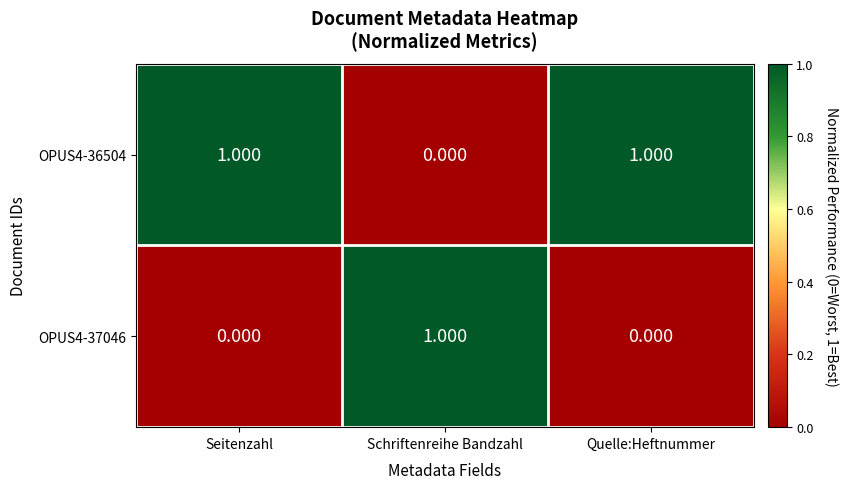

At which label is OPUS4-36504 closest to 0?

Schriftenreihe Bandzahl